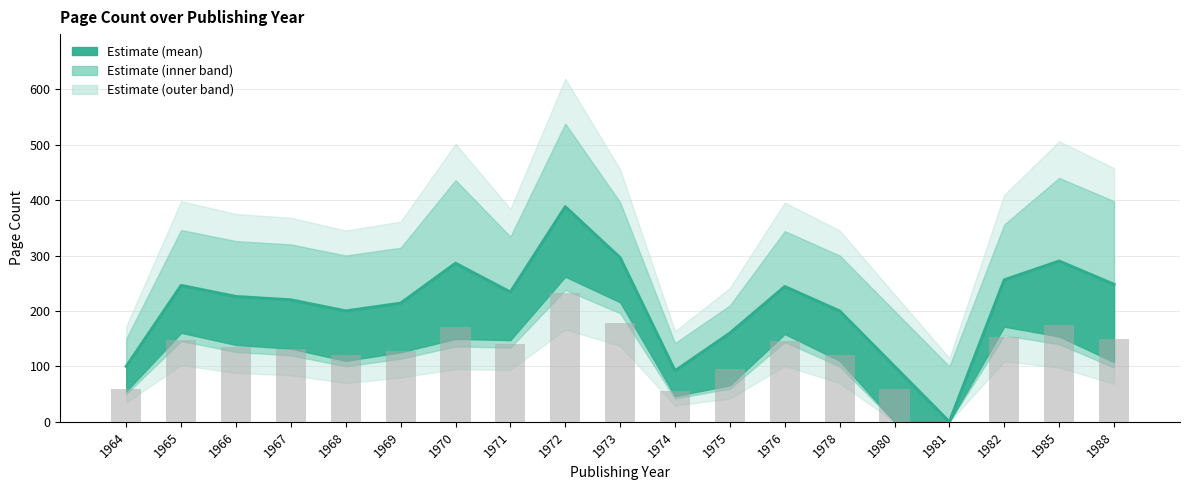

Where is pageCount_mean nearest to the value 194?

1968